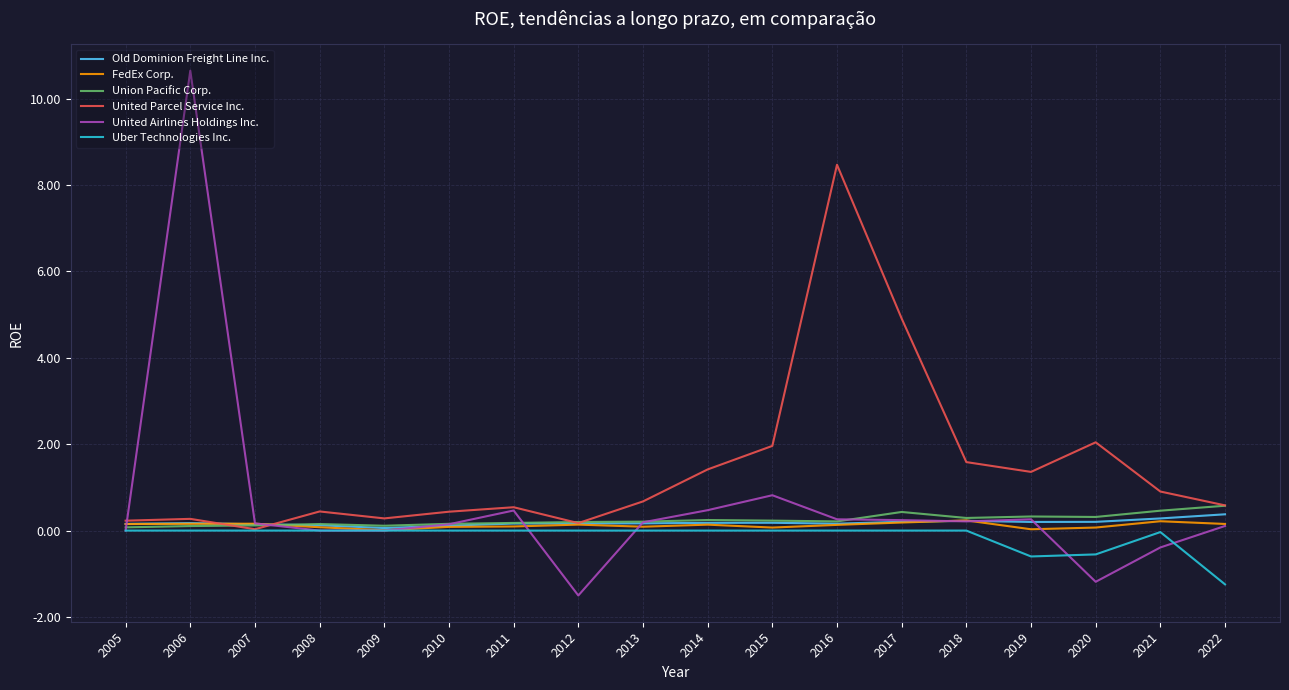

At which category is the sum across all series the highest?

2006